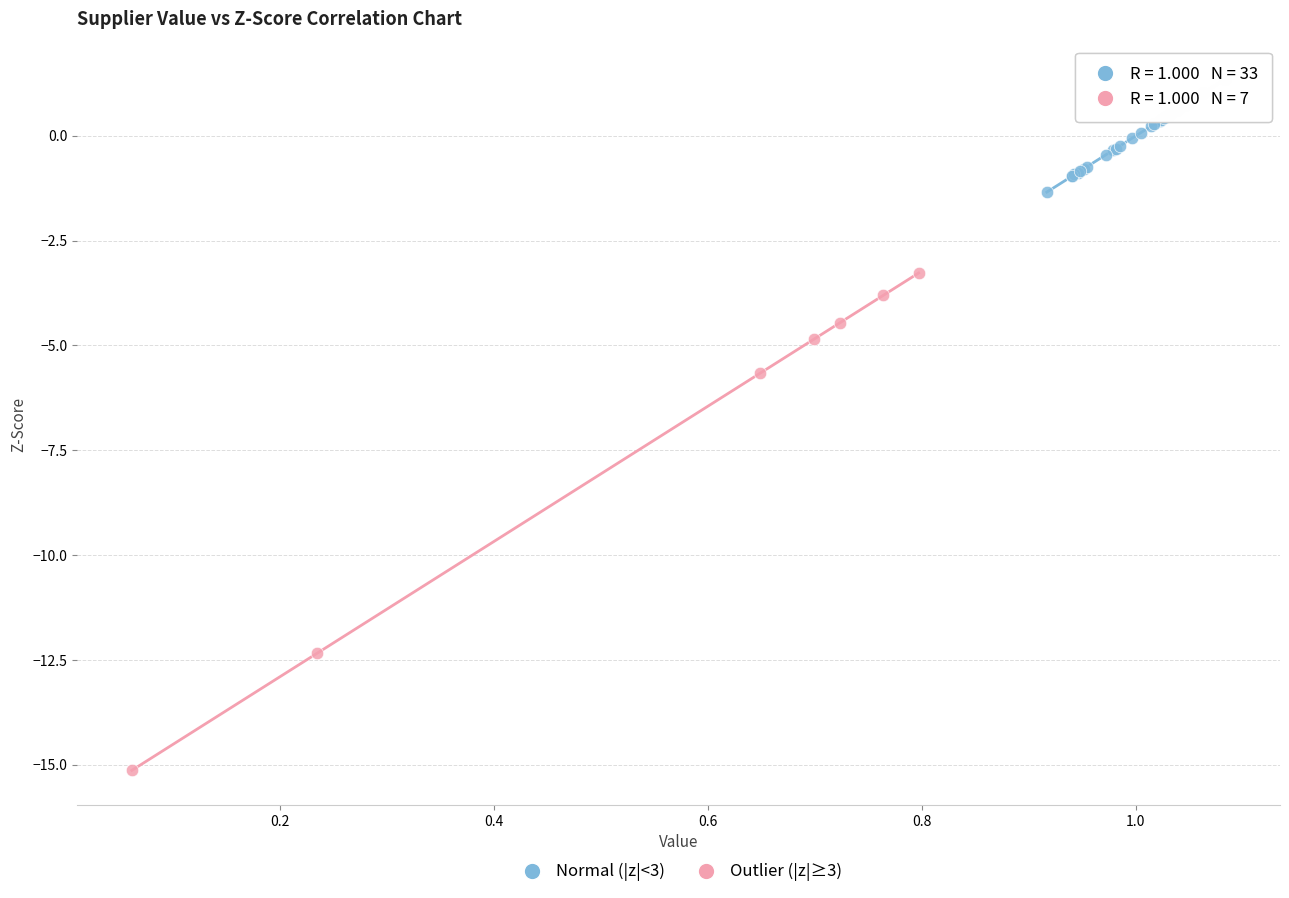

Which series contains the highest Y value?

Normal (|z|<3)